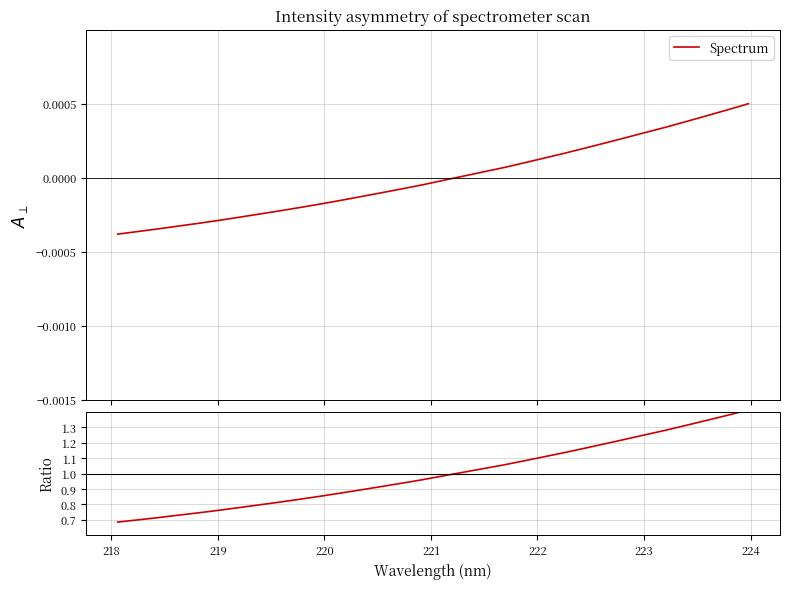

Reading left to right, what are all the values shown in this chart?

Spectrum: -0.0	-0.0	-0.0	-0.0	-0.0	-0.0	-0.0	-0.0	-0.0	-0.0	-0.0	-0.0	-0.0	-0.0	-0.0	-0.0	-0.0	0.0	0.0	0.0	0.0	0.0	0.0	0.0	0.0	0.0	0.0	0.0	0.0	0.0	0.0	0.0
Ratio: 0.7	0.7	0.7	0.7	0.7	0.8	0.8	0.8	0.8	0.8	0.9	0.9	0.9	0.9	0.9	1.0	1.0	1.0	1.0	1.1	1.1	1.1	1.1	1.2	1.2	1.2	1.3	1.3	1.3	1.3	1.4	1.4